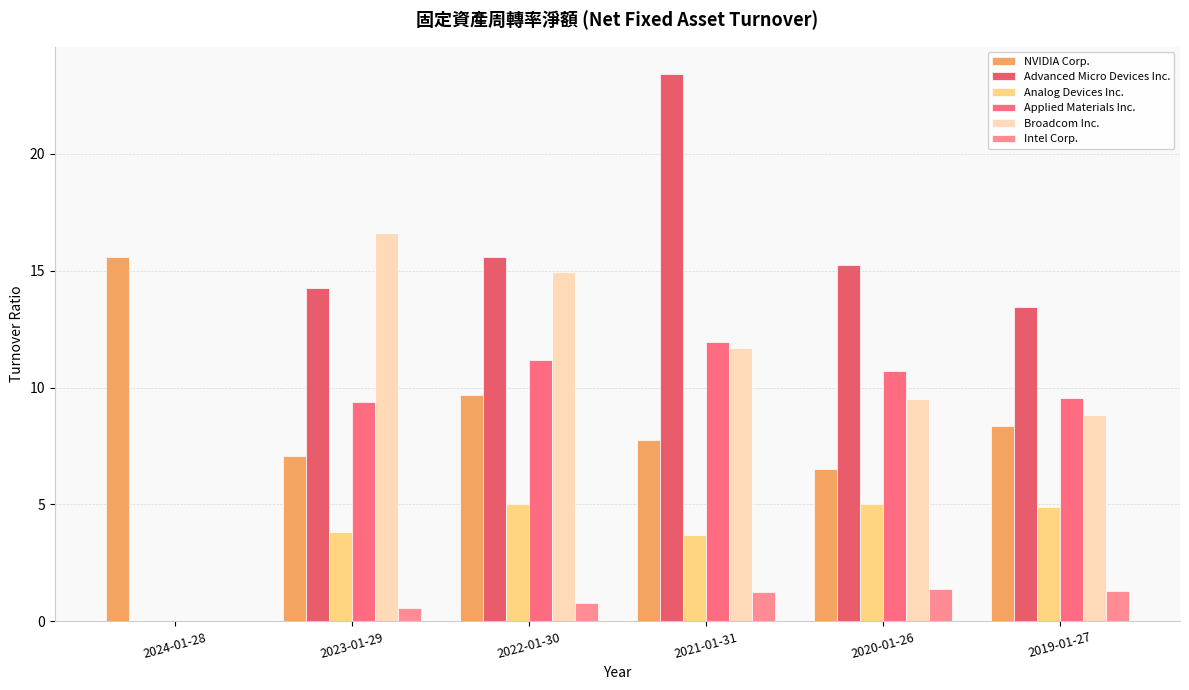

Does the chart contain stacked bars?

No